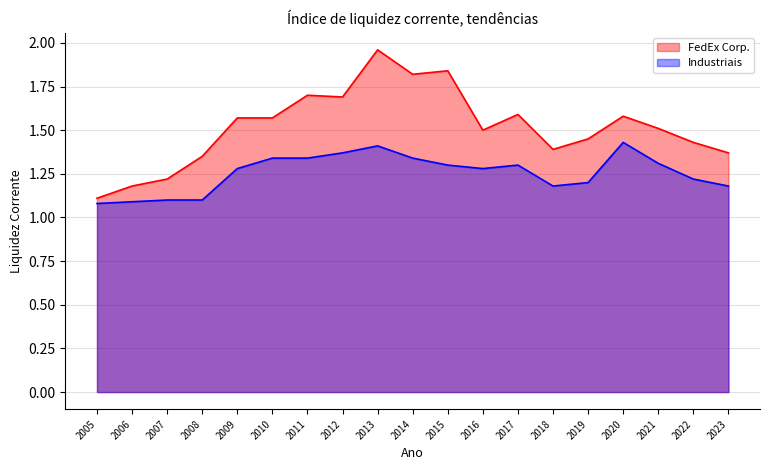

The Industriais series shows 1.3 at 2021. True or false?

True